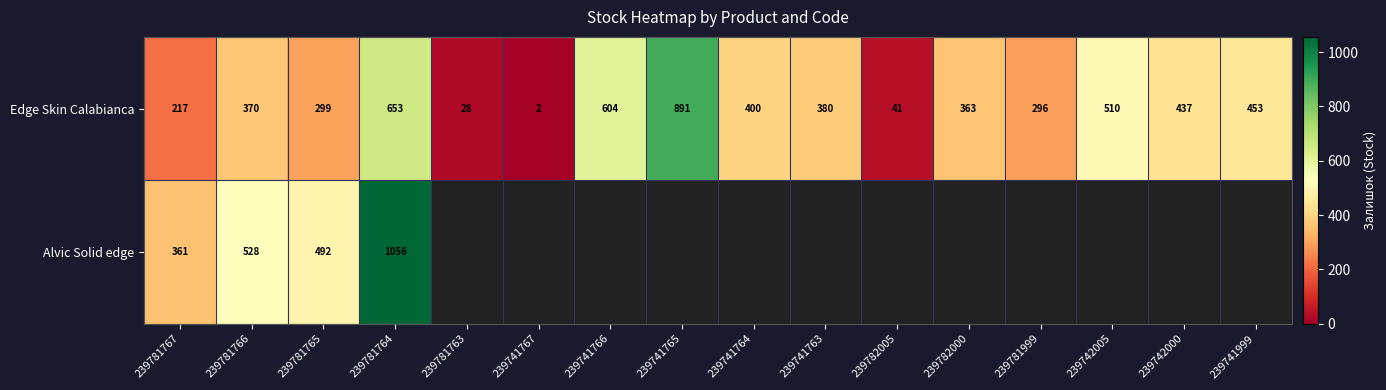

The value of Edge Skin Calabianca at 239781764 is 1069.0. True or false?

False